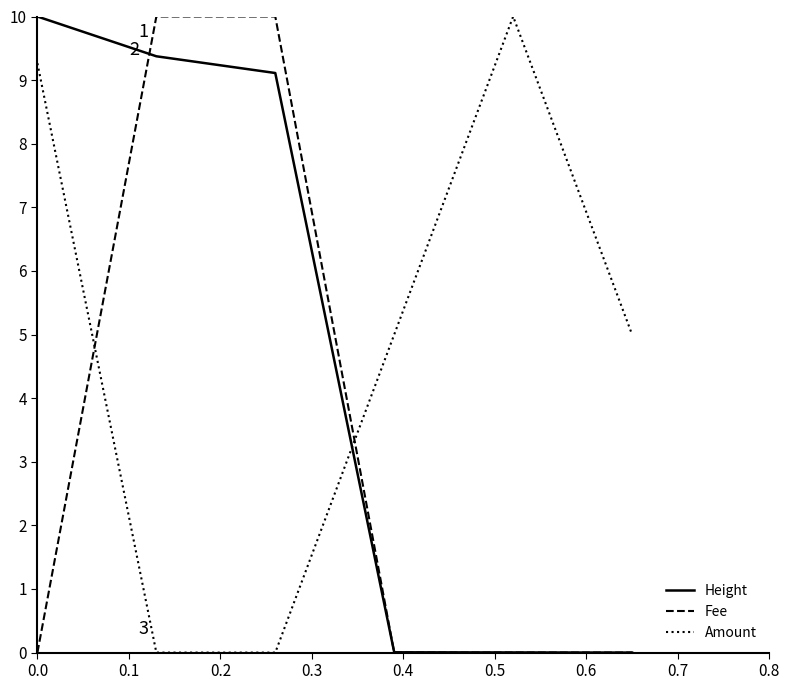

How many times do Fee and Amount cross each other?

2